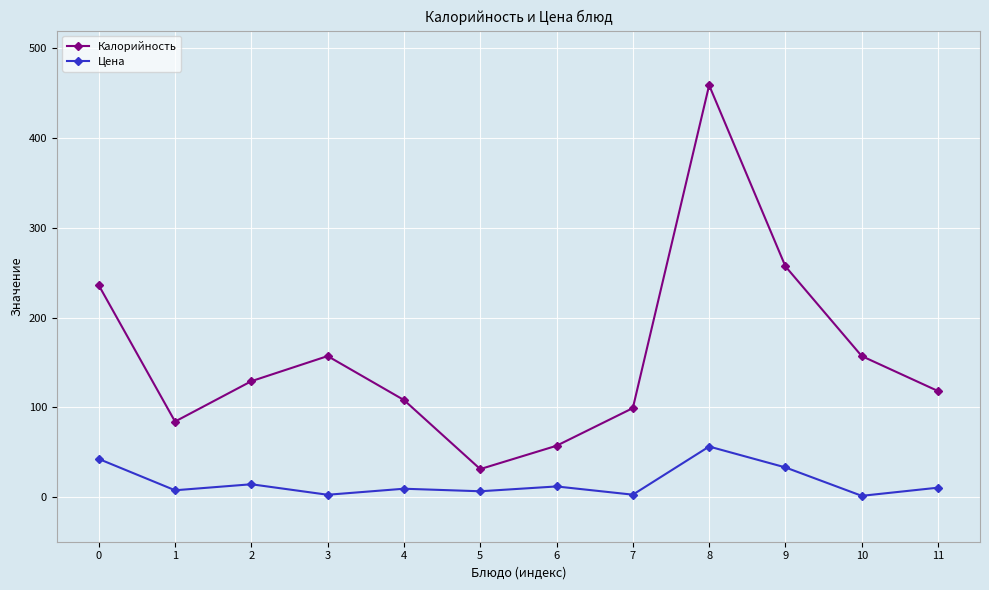

How many lines are shown in the chart?

2